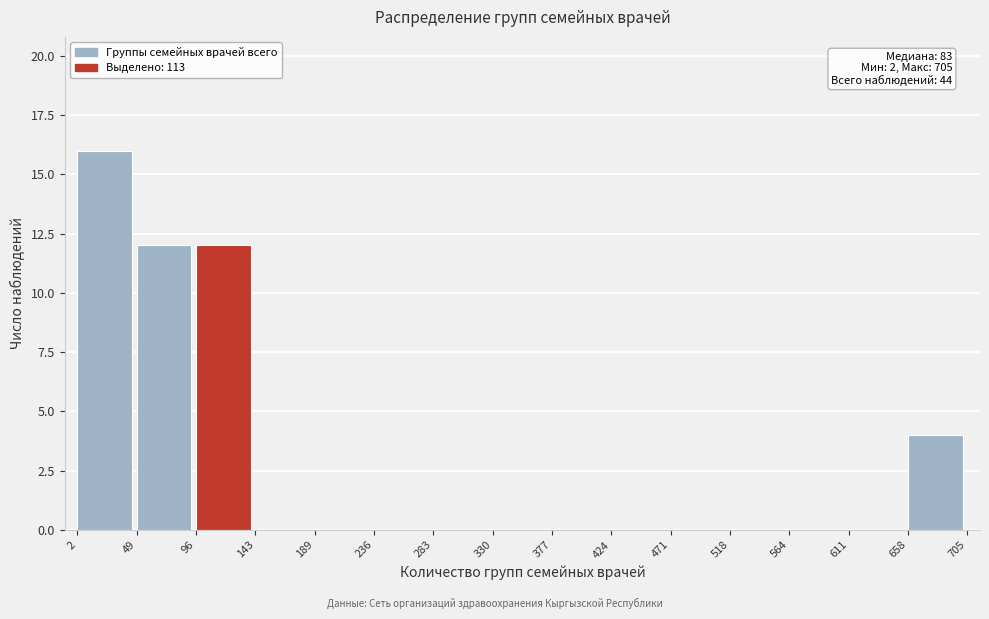

Which range on the x-axis has the tallest bar?

2 to 49